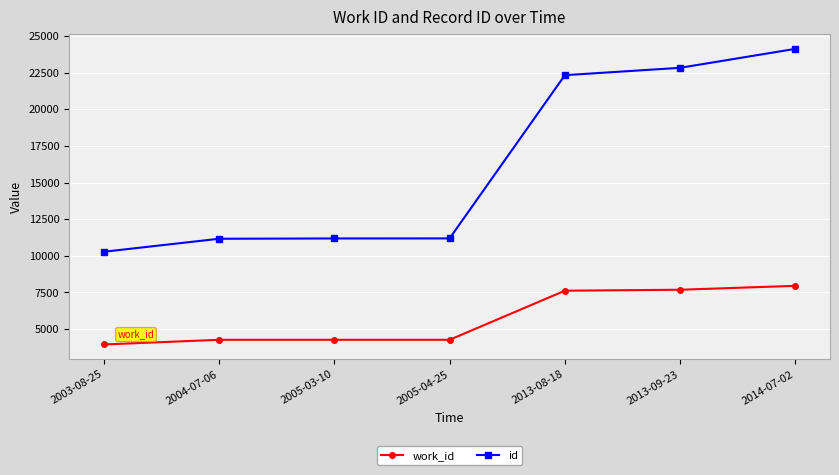

True or false: id and work_id cross at least once.

False